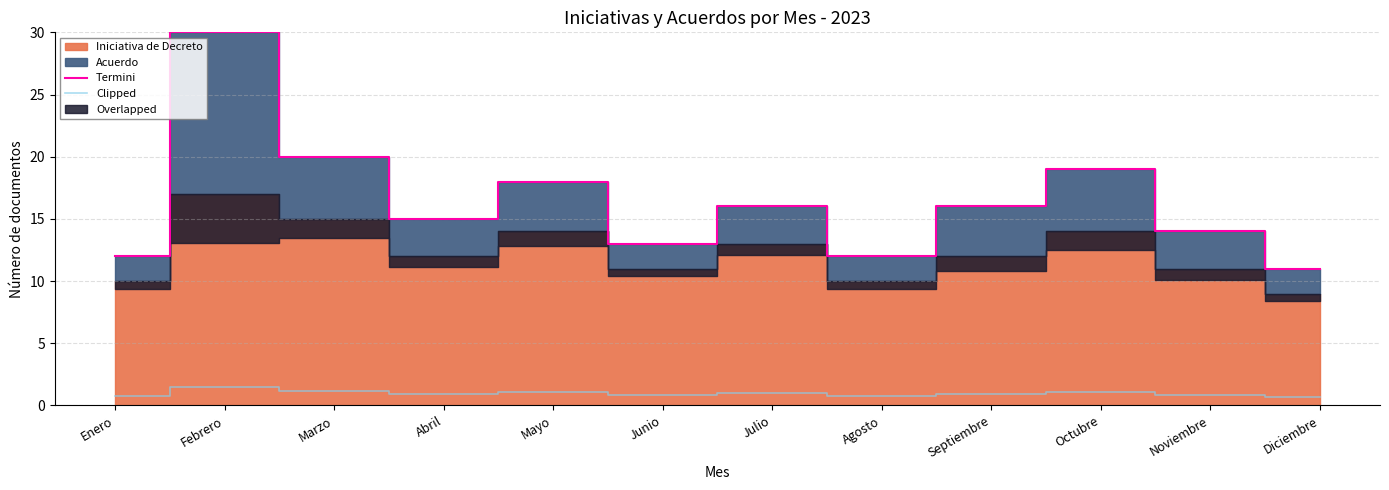

At which category is the sum across all series the highest?

Febrero